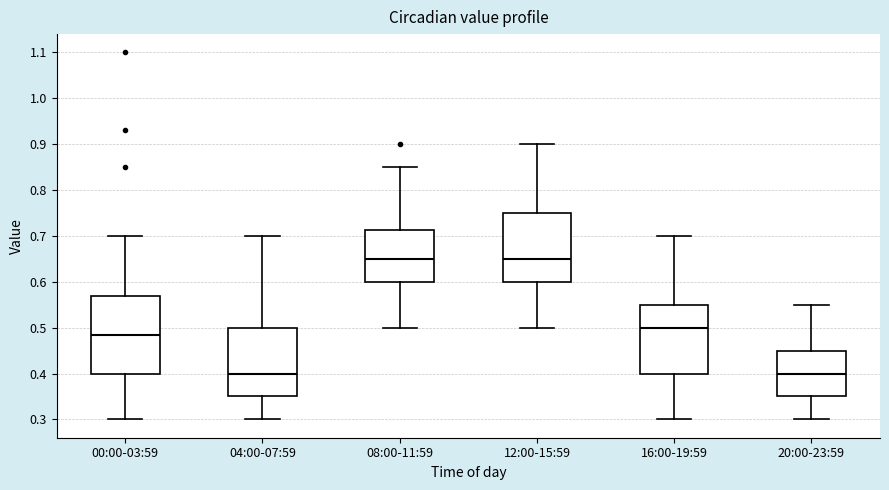

Comparing the boxes themselves (not the whiskers), which one is the tallest?

00:00-03:59